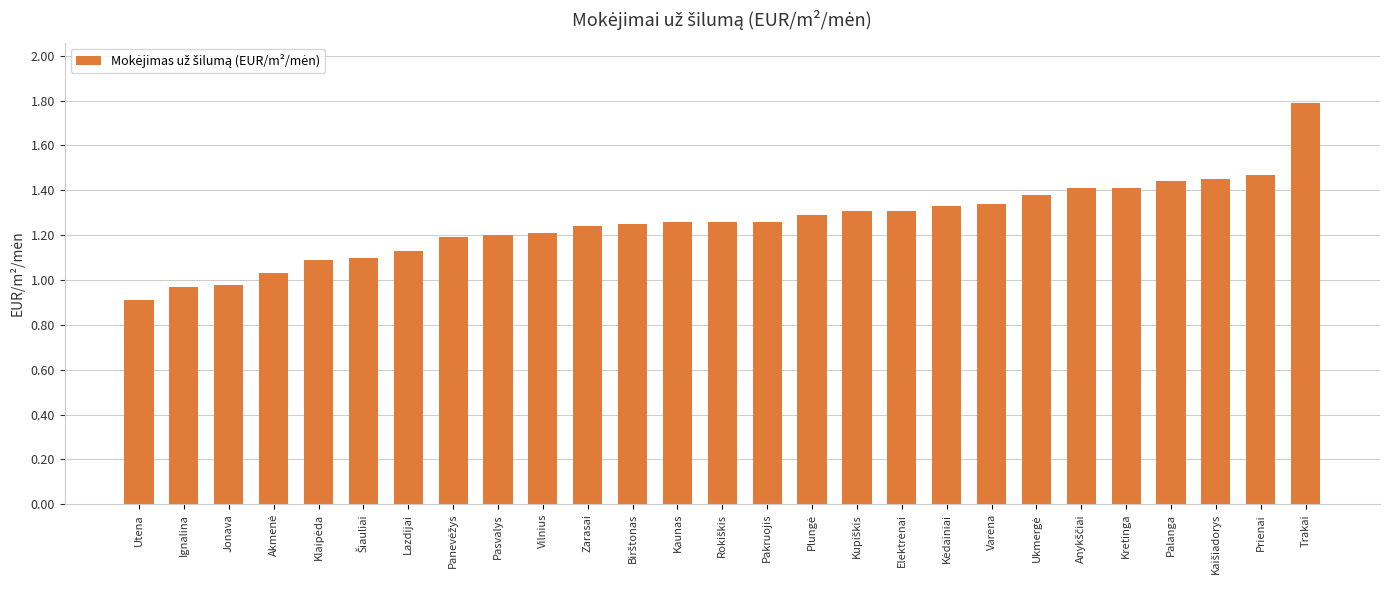

Does the chart contain any negative values?

No